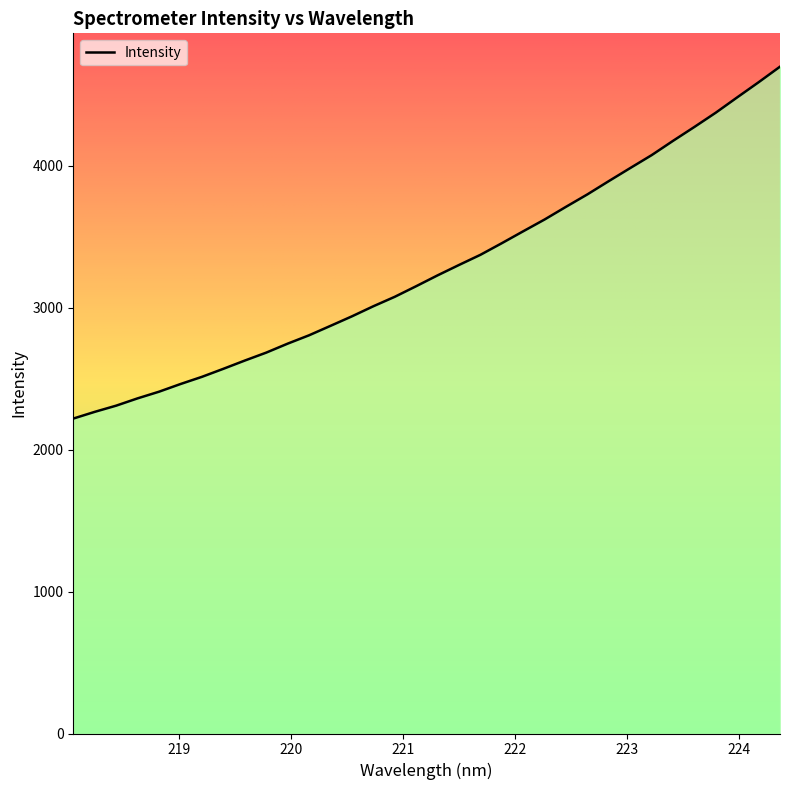

What is the difference between the maximum and minimum values?

2478.5